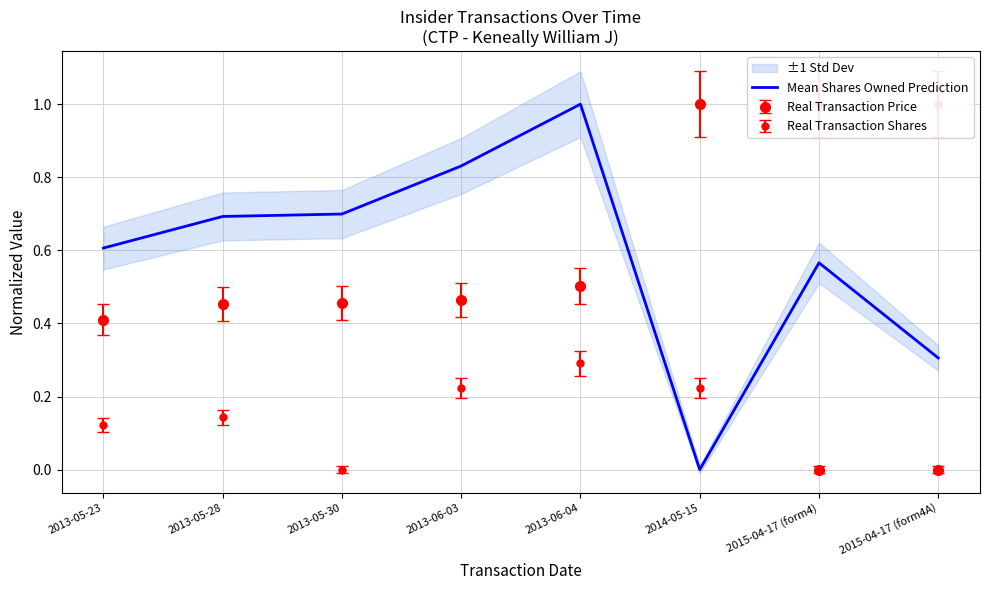

What is the sum of the values at 2014-05-15 and 2013-05-23?

0.6